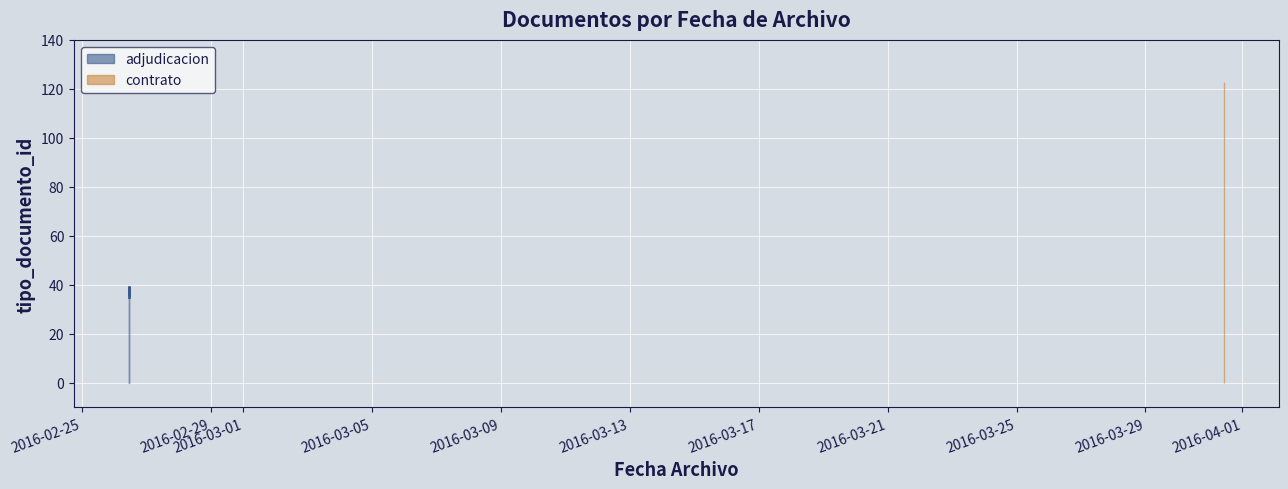

Which category has the highest value across all series?

2016-03-31 10:28:43